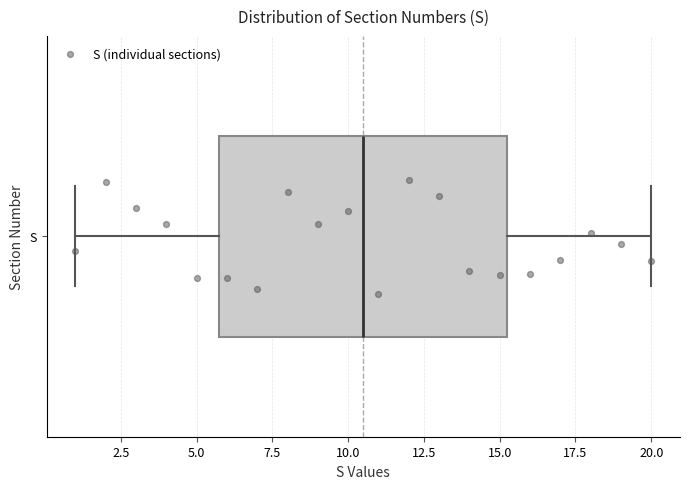

Transcribe this box plot: give where the median line is, the range the box spans, and where the two whiskers end, as read against the x-axis. The values are not printed on the chart, so give them approximately, as read against the axis.

median 10.5, box 6.0 to 15.5, whiskers 1.0 to 20.0